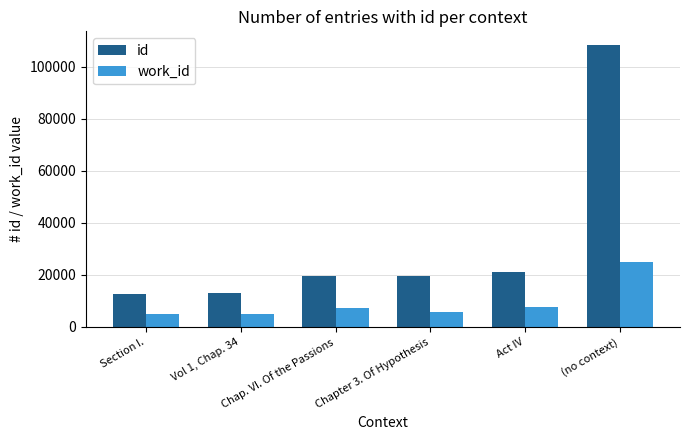

List the labels in order of id value, largest first.

(no context), Act IV, Chapter 3. Of Hypothesis, Chap. VI. Of the Passions, Vol 1, Chap. 34, Section I.